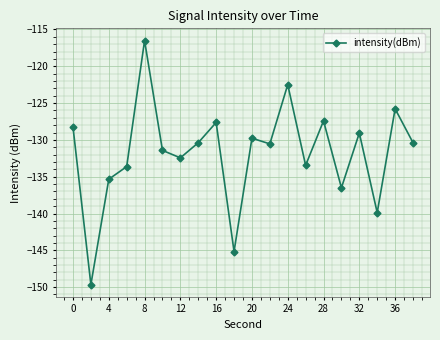

How many interior local peaks (higher than both neighbors) does the data have?

7